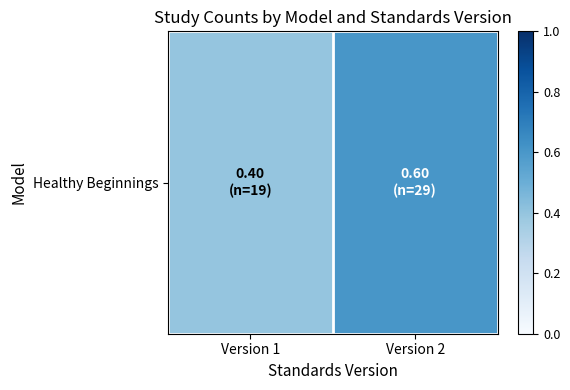

Where is the data nearest to the value 0?

Version 1